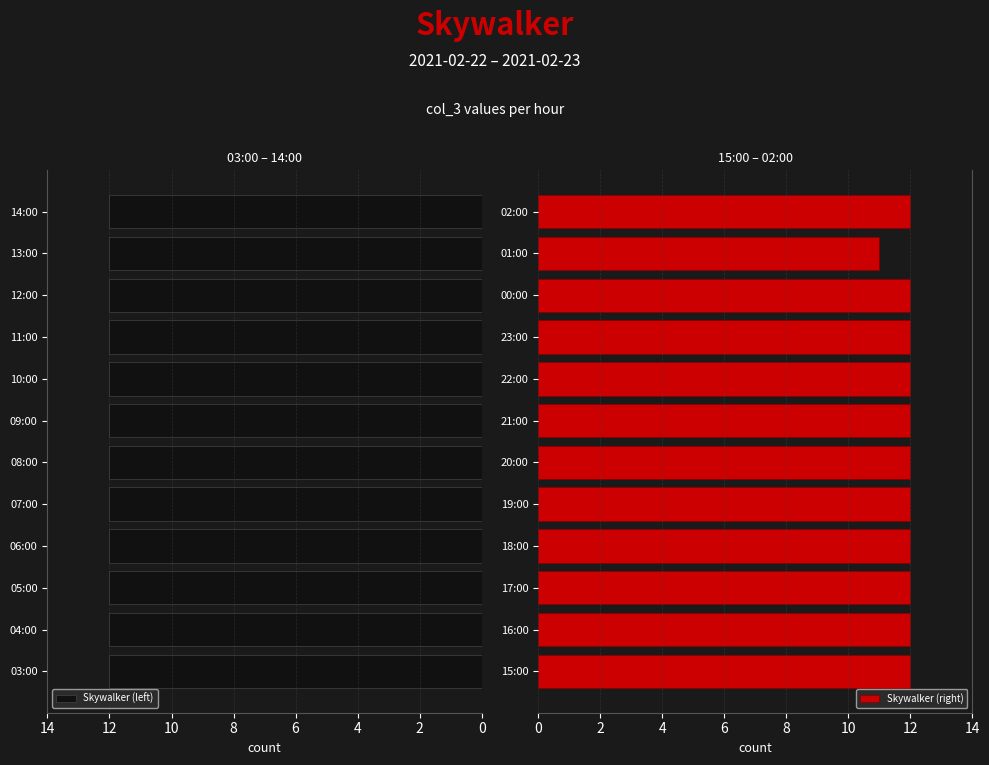

At which label does Skywalker (right) reach its minimum?

01:00